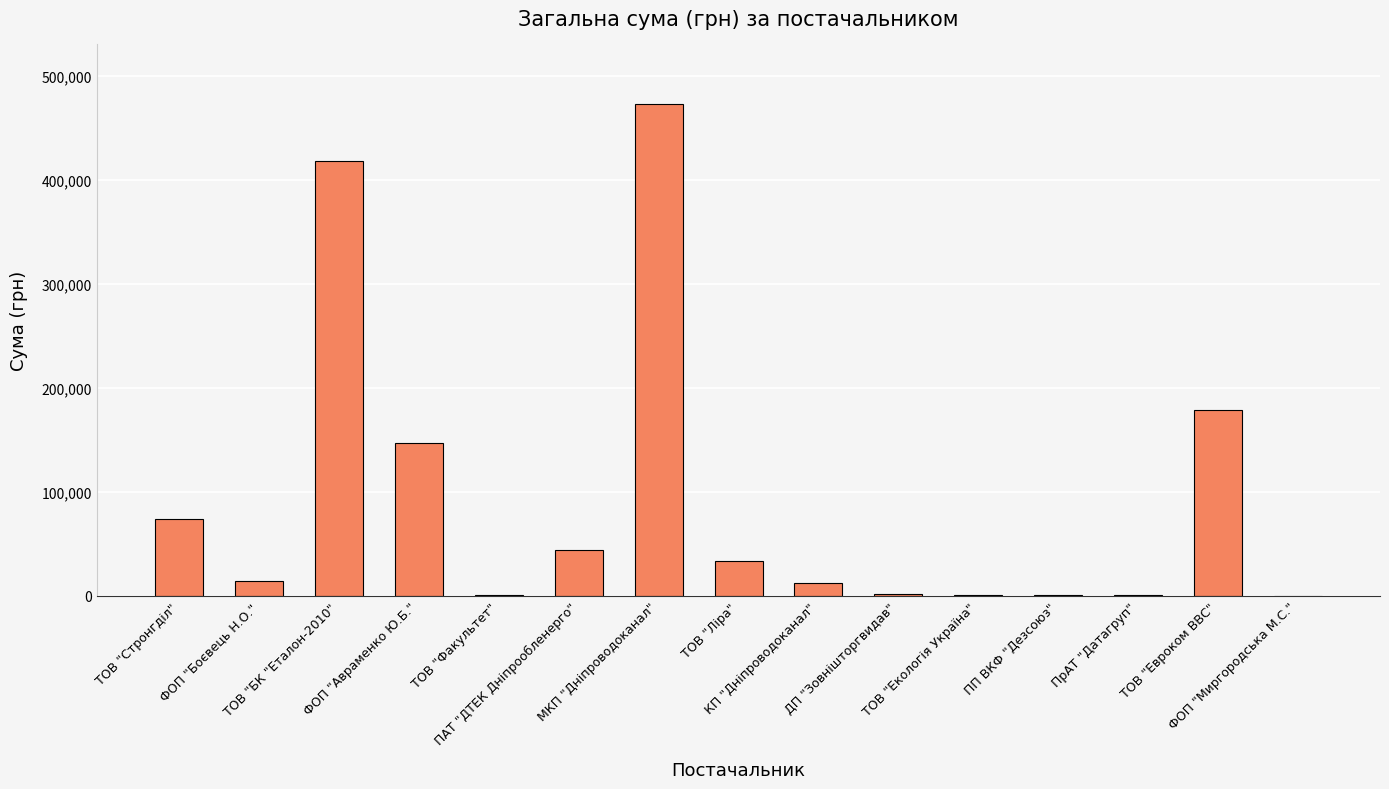

What is the sum of all values?

1398520.4